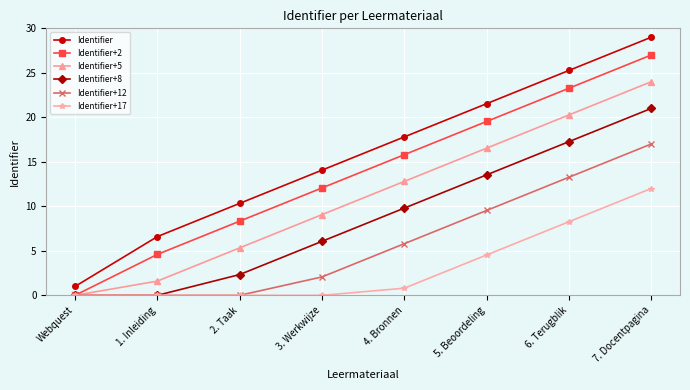

What is the spread (max minus min) of values at 4. Bronnen?

17.0